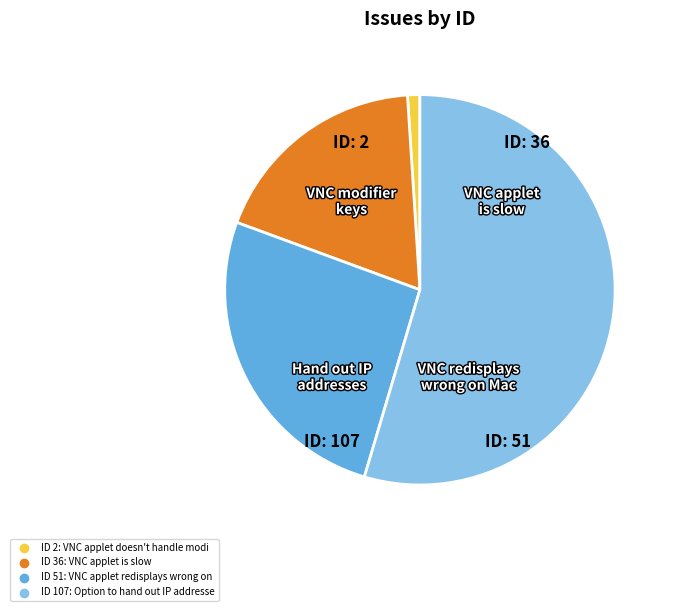

Count the number of slices in the pie.

4